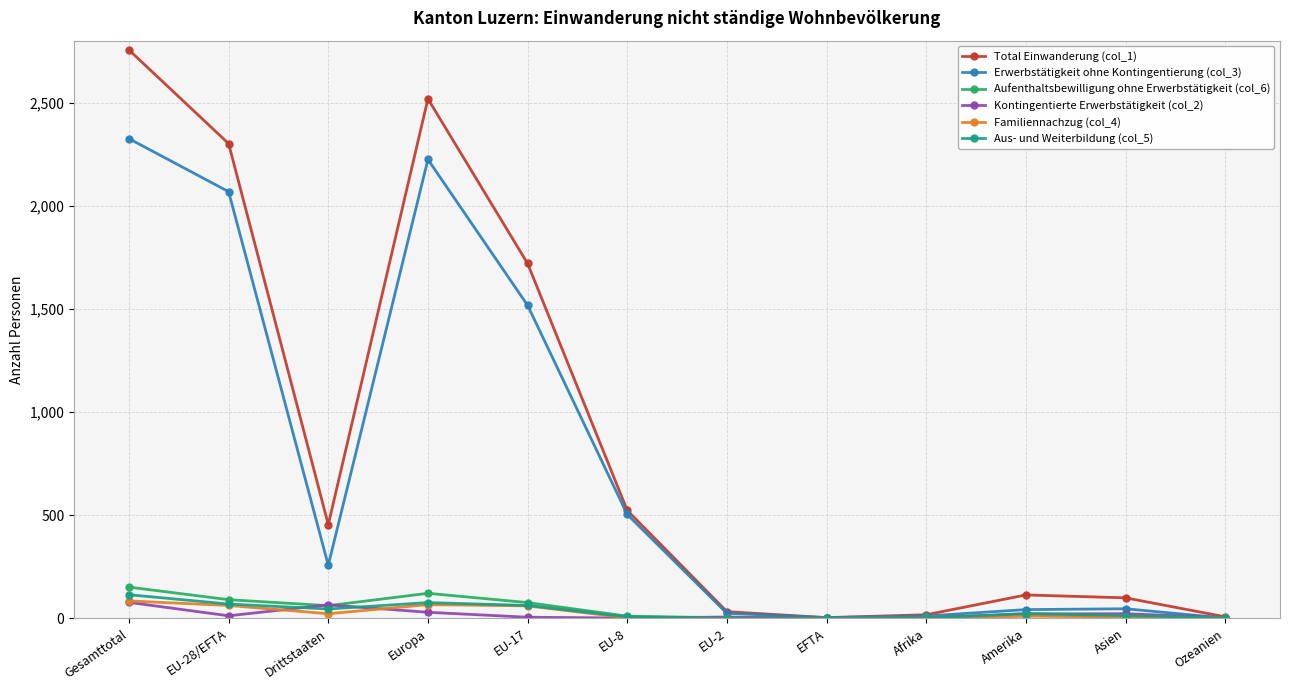

Which series has the widest spread of values?

Total Einwanderung (col_1)